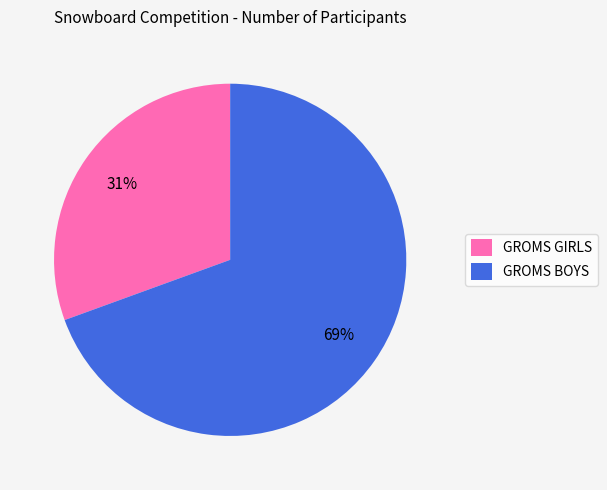

True or false: GROMS BOYS accounts for 69% of the total.

True